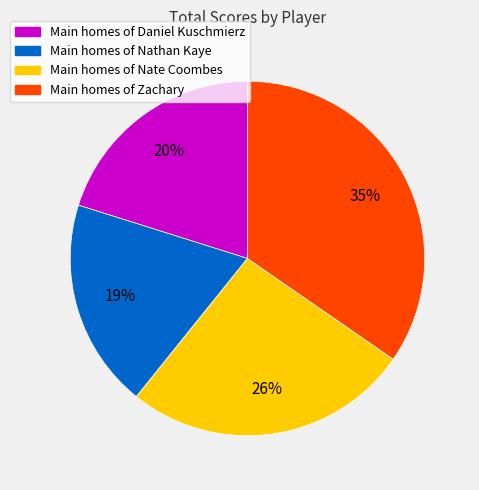

Is there any slice that represents more than half of the pie?

No